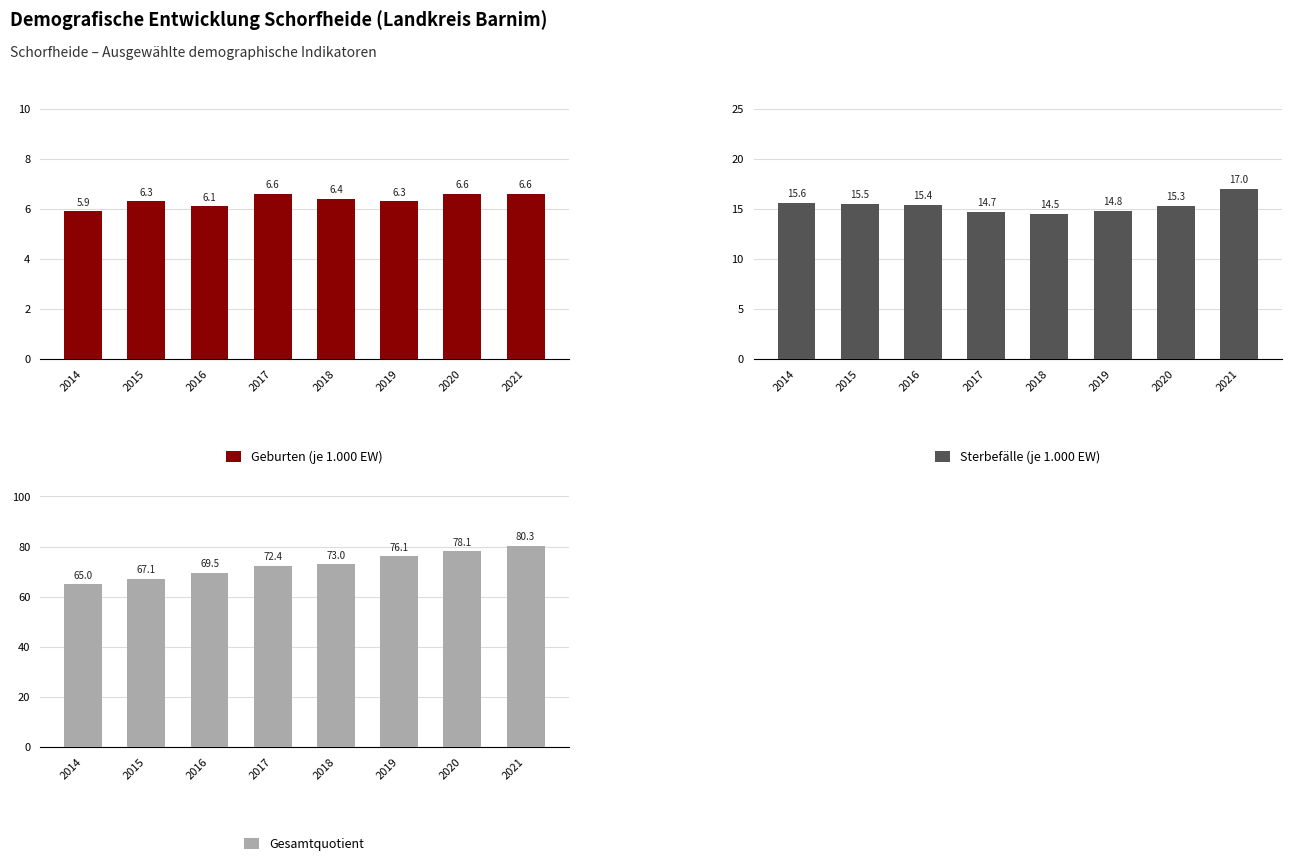

True or false: Gesamtquotient has a value of 69.5 at 2016.

True